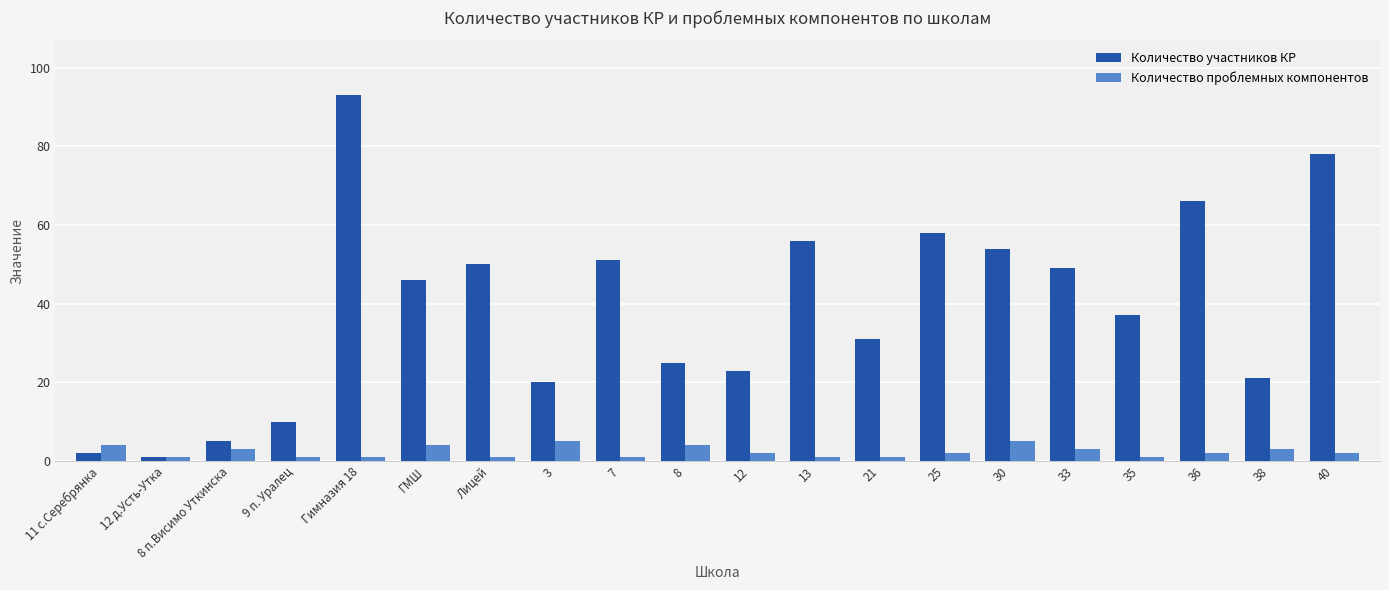

What is the smallest value displayed?

1